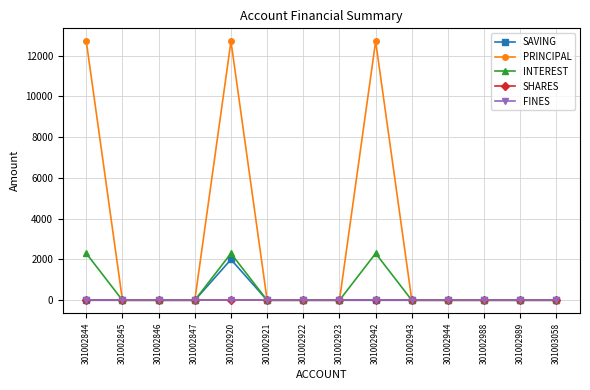

In PRINCIPAL, how many points are higher than both neighbors (excluding endpoints)?

2